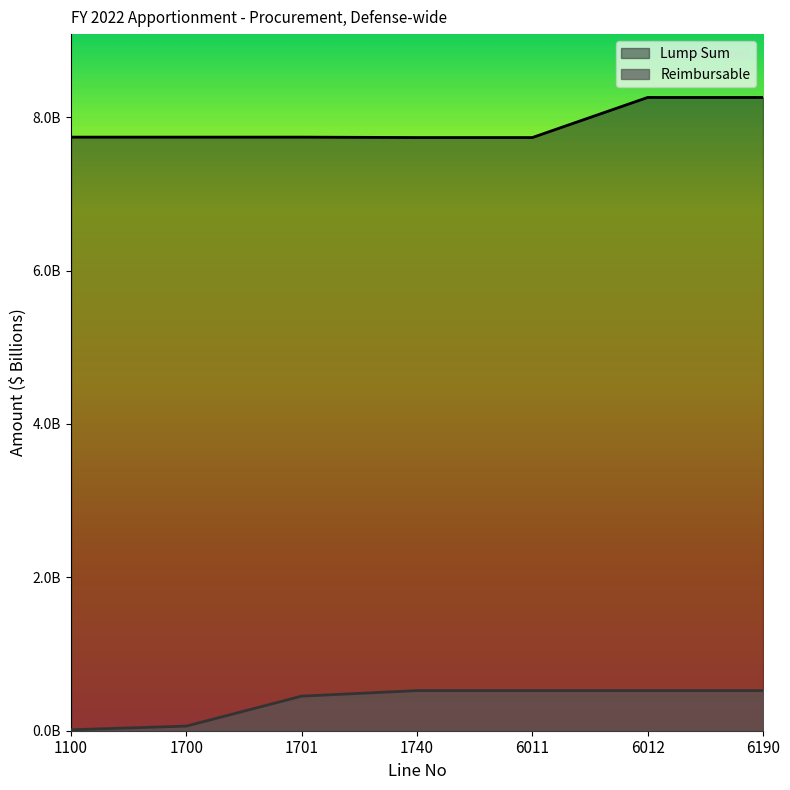

What is the value of the Reimbursable point at the 3rd from the left?

0.5